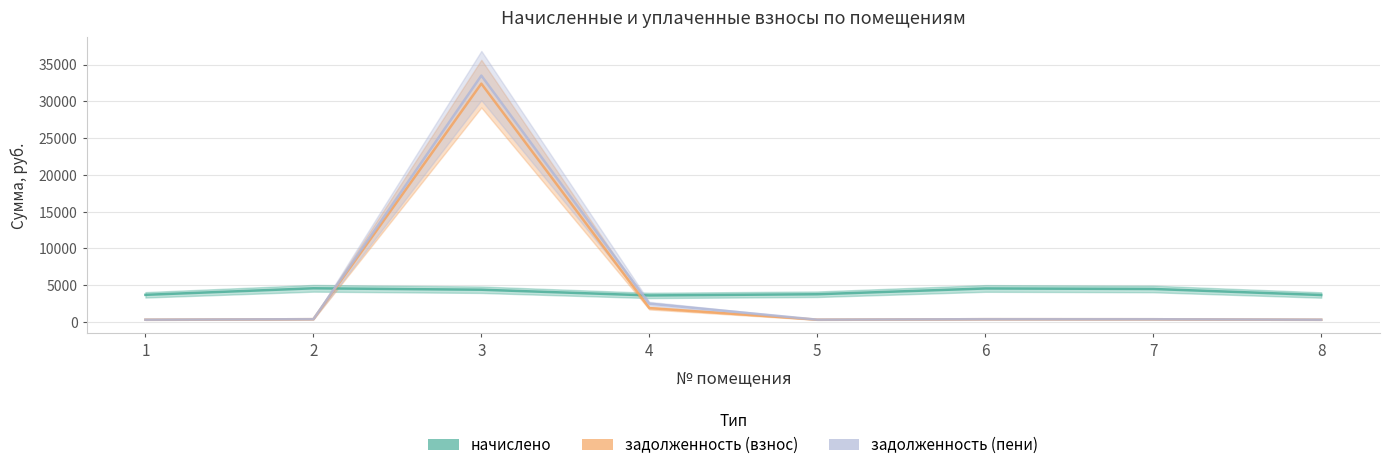

What is the approximate value of начислено at 3?

4384.4